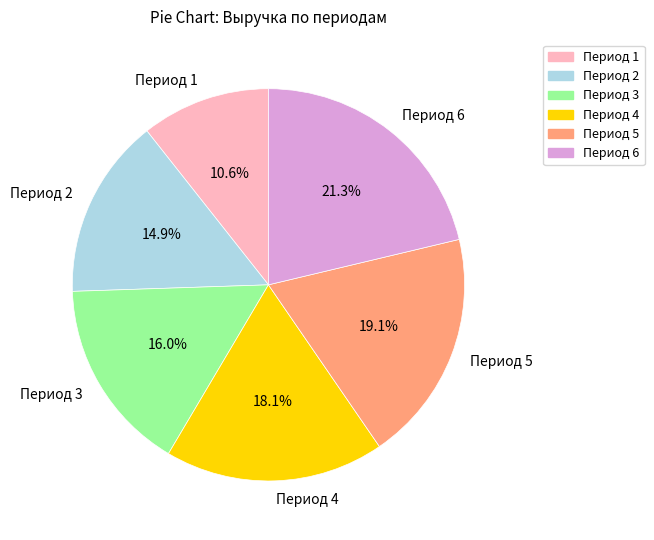

Approximately how many times larger is the value at Период 4 compared to Период 5?

0.9